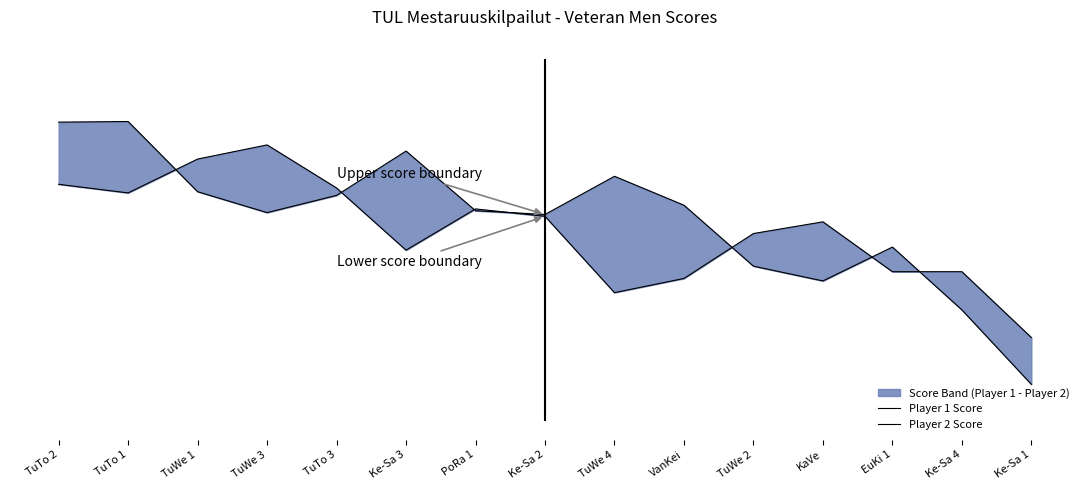

At which label is Player 1 Score closest to 1053?

EuKi 1